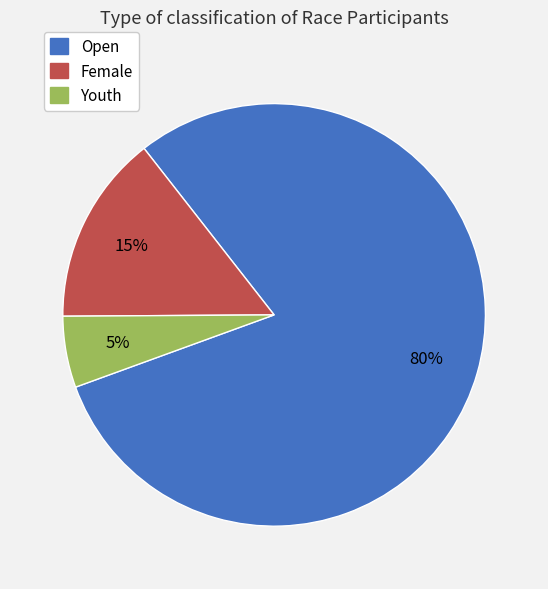

To the nearest percent, what is the difference between the Female and Open slice percentages?

65%